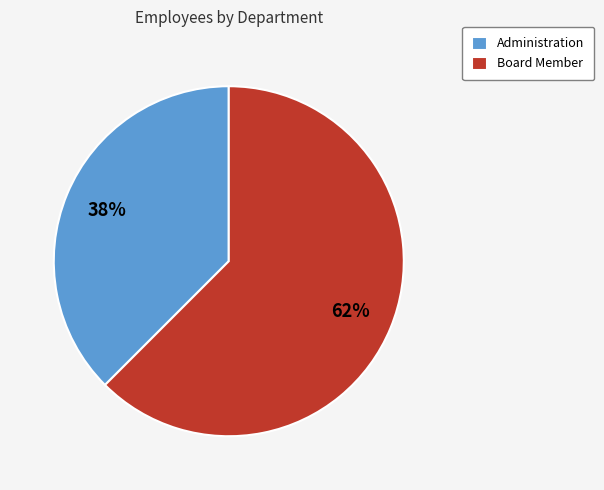

Combined, do Board Member and Administration account for over 50%?

Yes